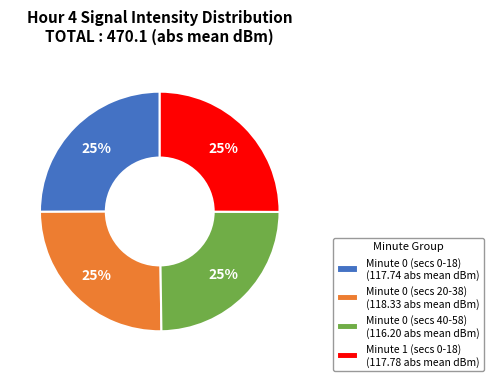

Approximately how many times larger is the value at Minute 0 (secs 0-18) (117.74 abs mean dBm) compared to Minute 0 (secs 40-58) (116.20 abs mean dBm)?

1.0